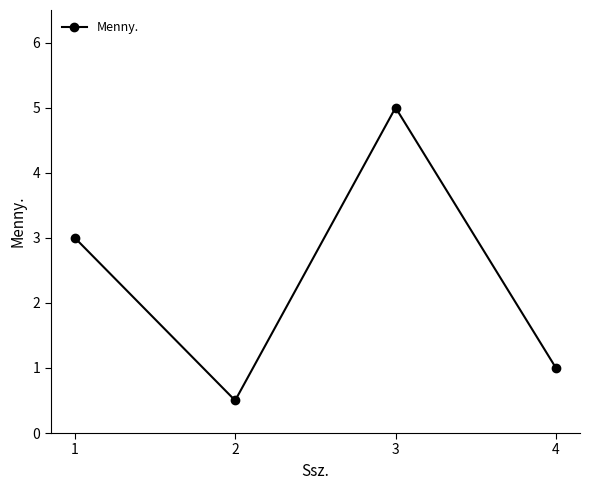

What is the average value?

2.4